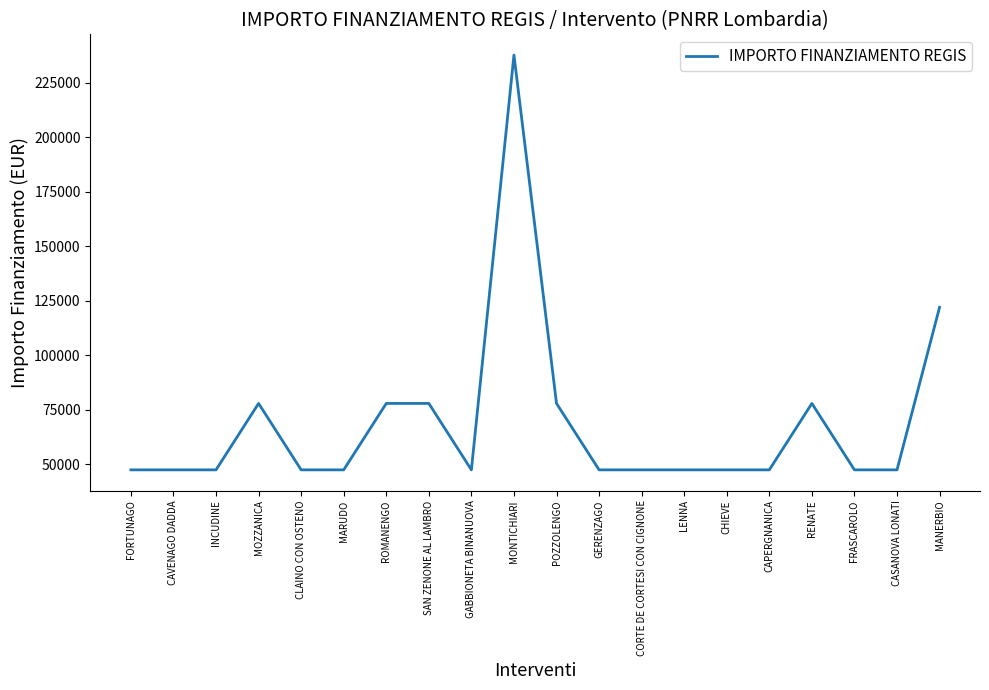

Reading left to right, list all the values displayed in this chart.

47427	47427	47427	77897	47427	47427	77897	77897	47427	237681	77897	47427	47427	47427	47427	47427	77897	47427	47427	121992